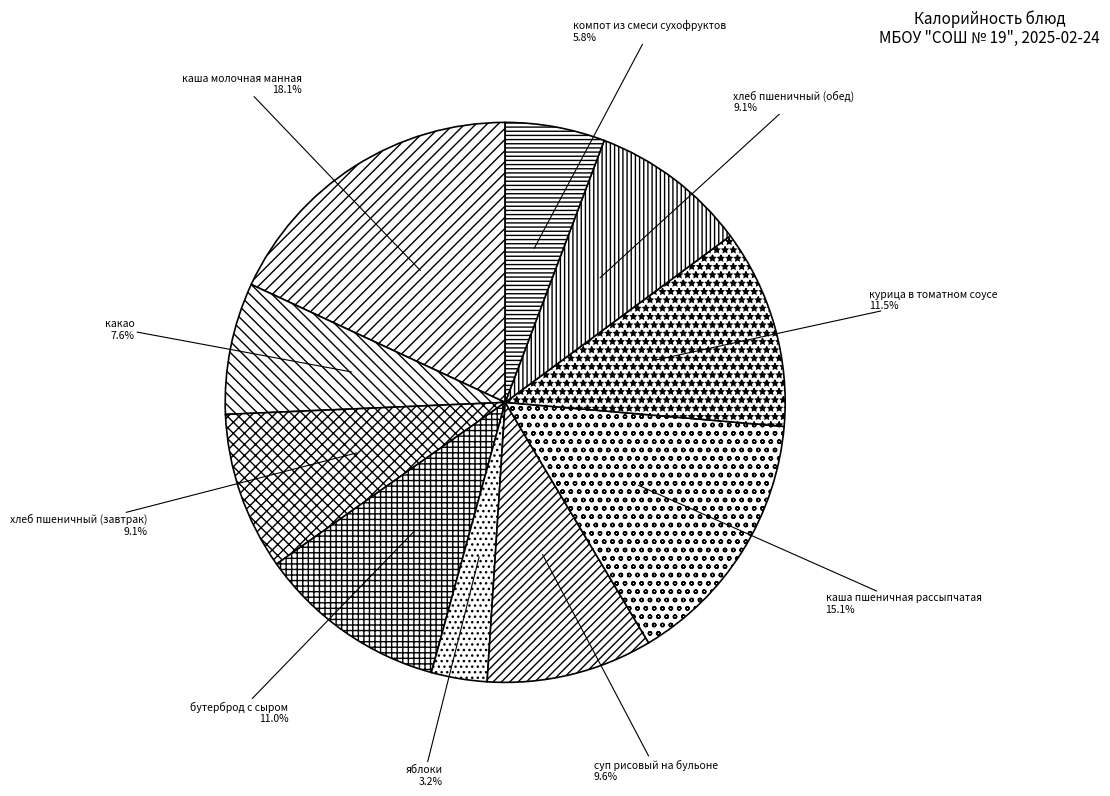

Is there a majority slice in this chart?

No